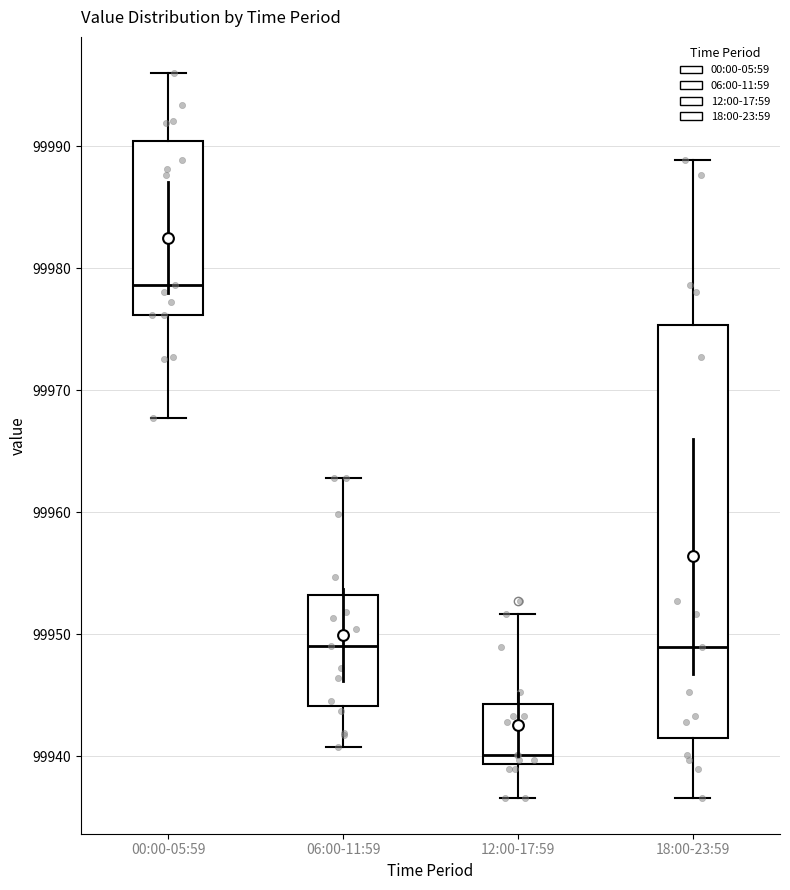

Which box has the highest median line?

00:00-05:59